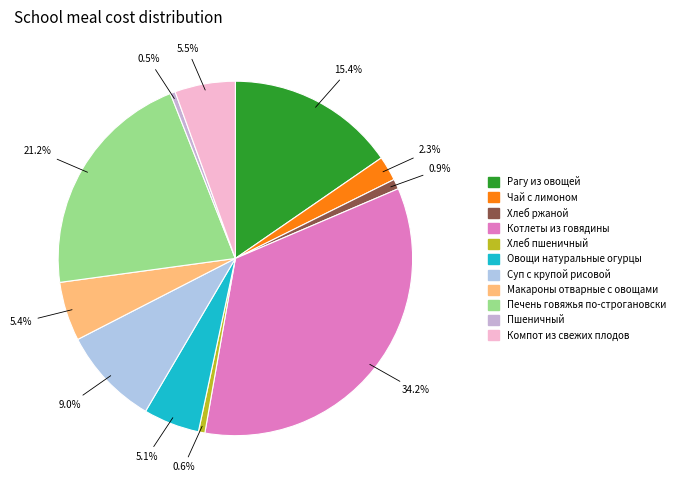

How many slices are in this pie chart?

11